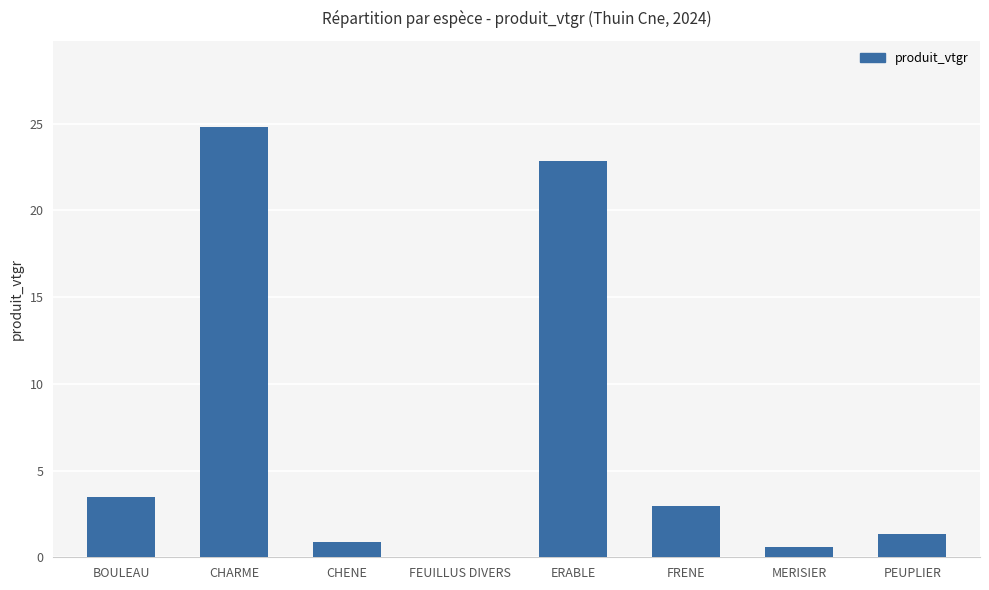

True or false: the data shows 4.3 at FRENE.

False